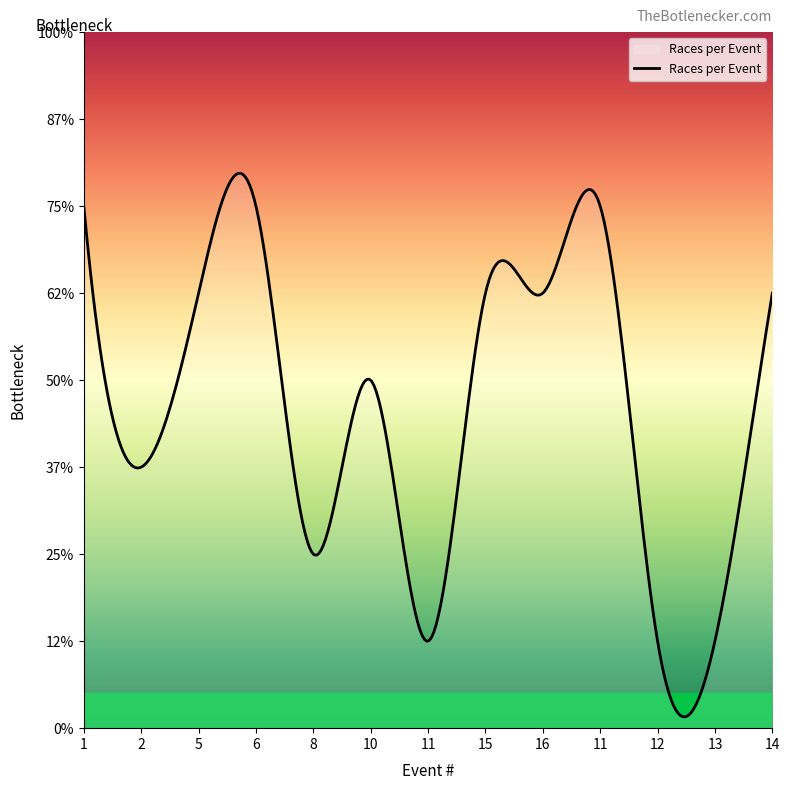

At which category does the data reach its first local valley?

2